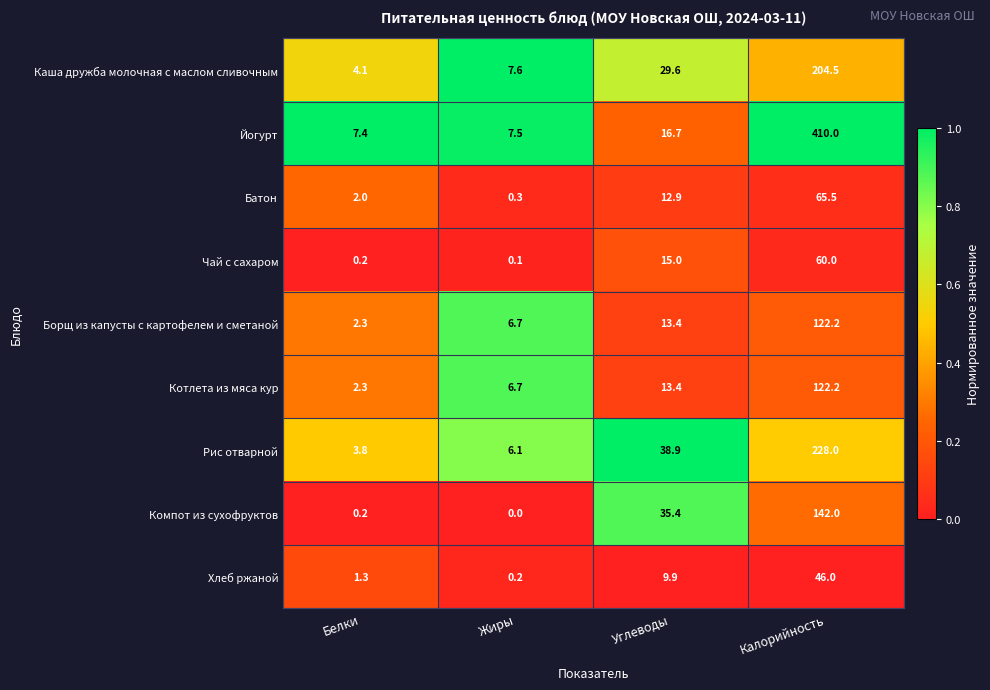

Rank the categories by Компот из сухофруктов value from lowest to highest.

Жиры, Белки, Углеводы, Калорийность